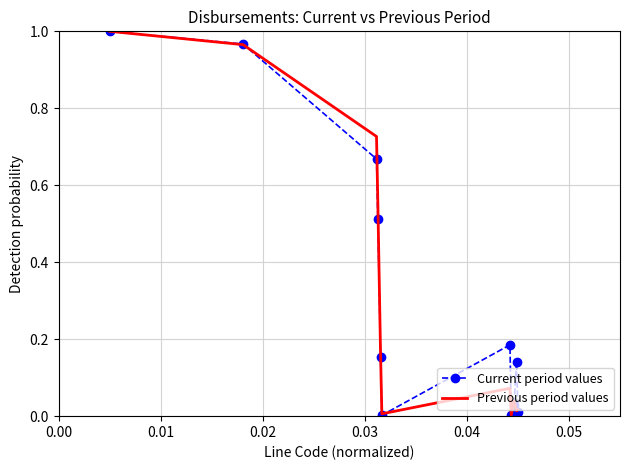

Which series has the largest range (max minus min)?

Current period values